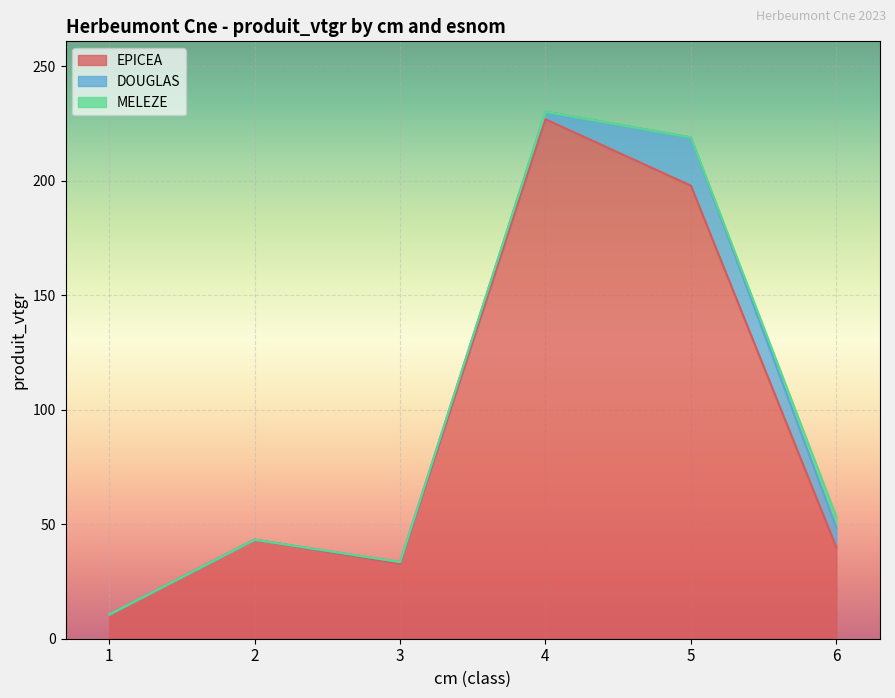

True or false: EPICEA and DOUGLAS intersect in this chart.

False